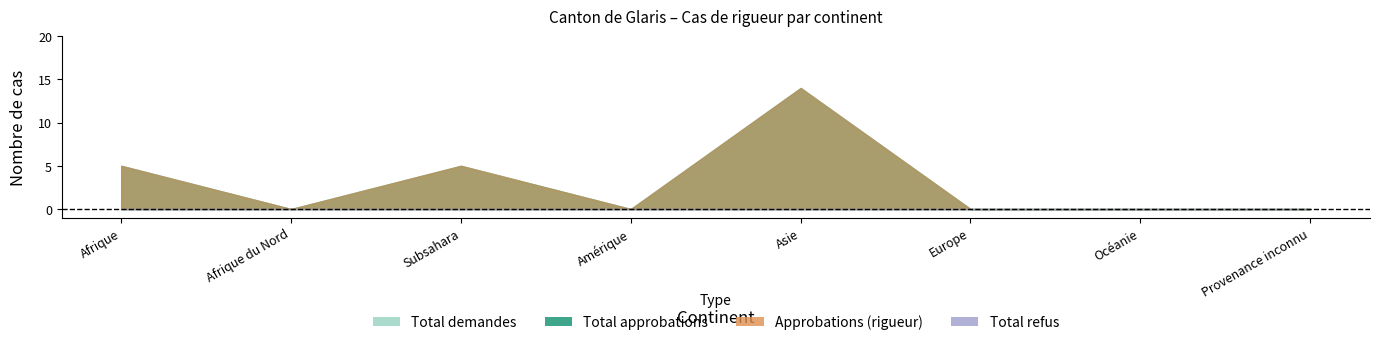

True or false: Total demandes and Approbations (rigueur) intersect in this chart.

False